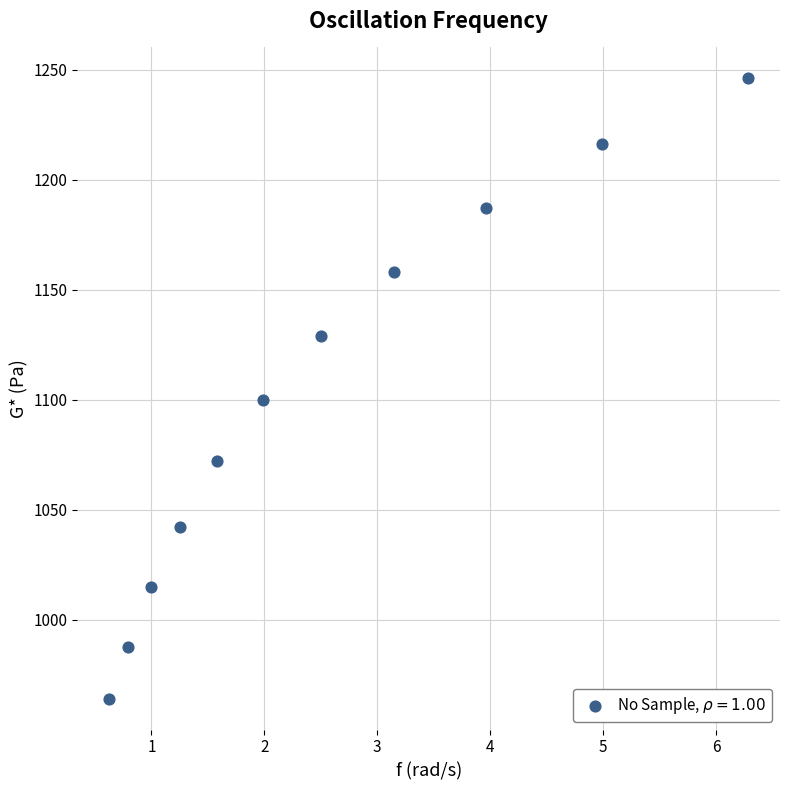

What is the average X value?

2.6